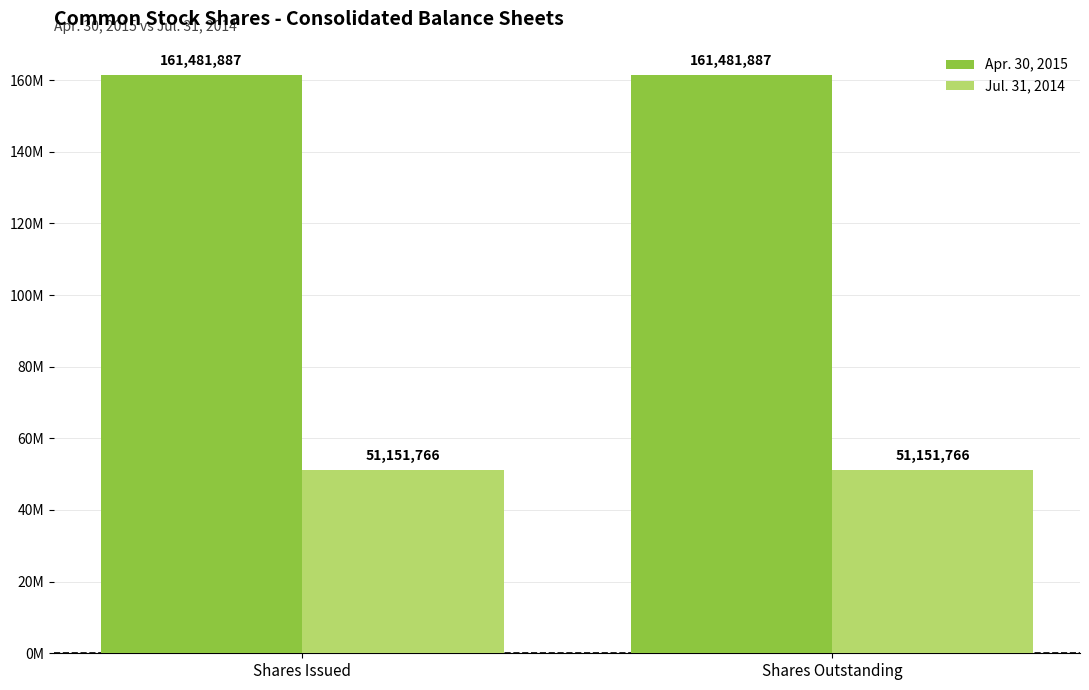

What is the lowest value of the Apr. 30, 2015 series?

161481887